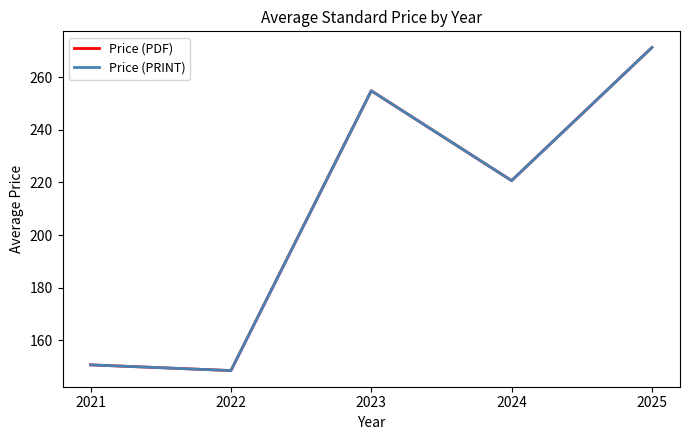

What is the value of the Price (PDF) point at the 1st from the left?

150.7